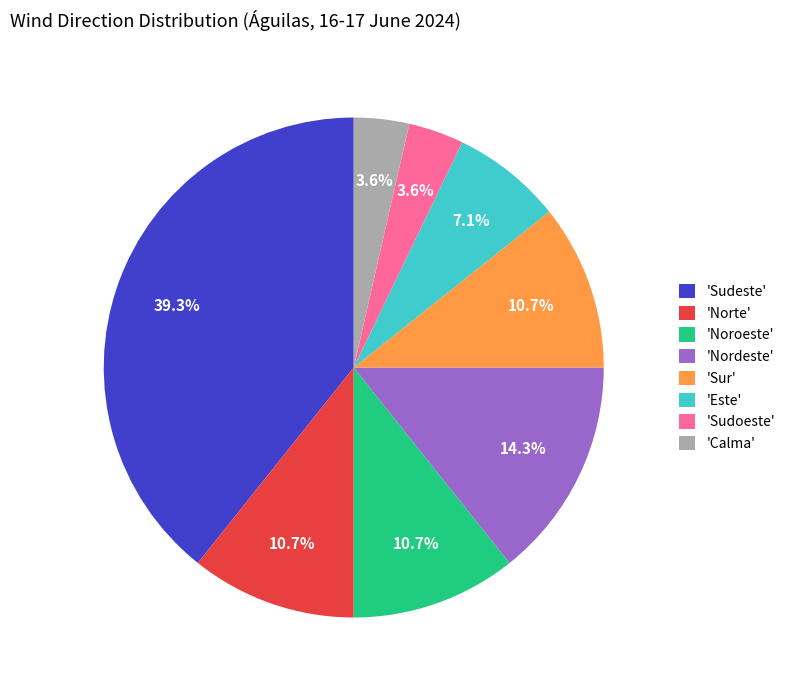

What is the ratio of the value at 'Calma' to the value at 'Sudoeste'?

1.0